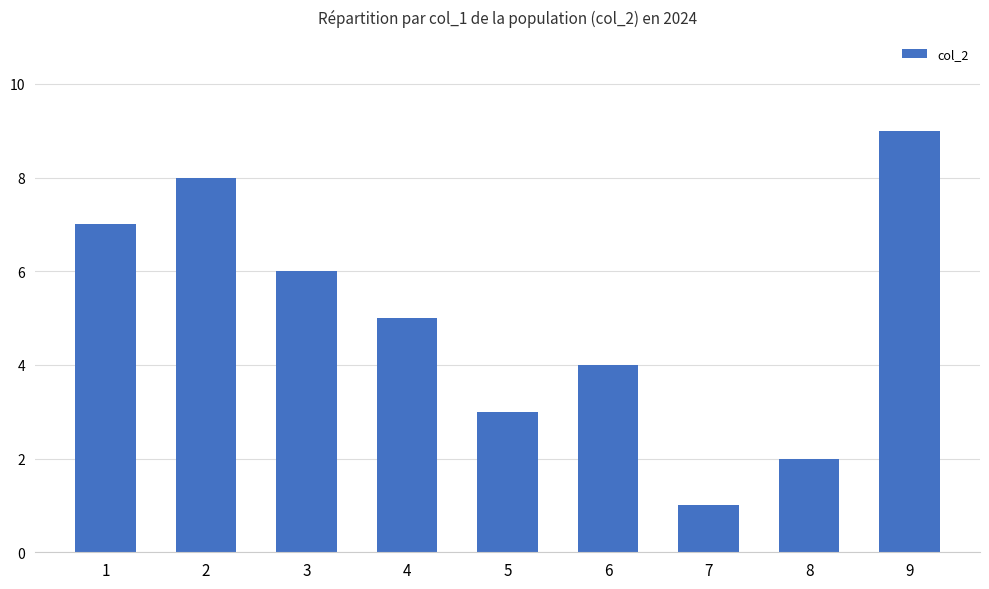

The value at 6 is 4. True or false?

True